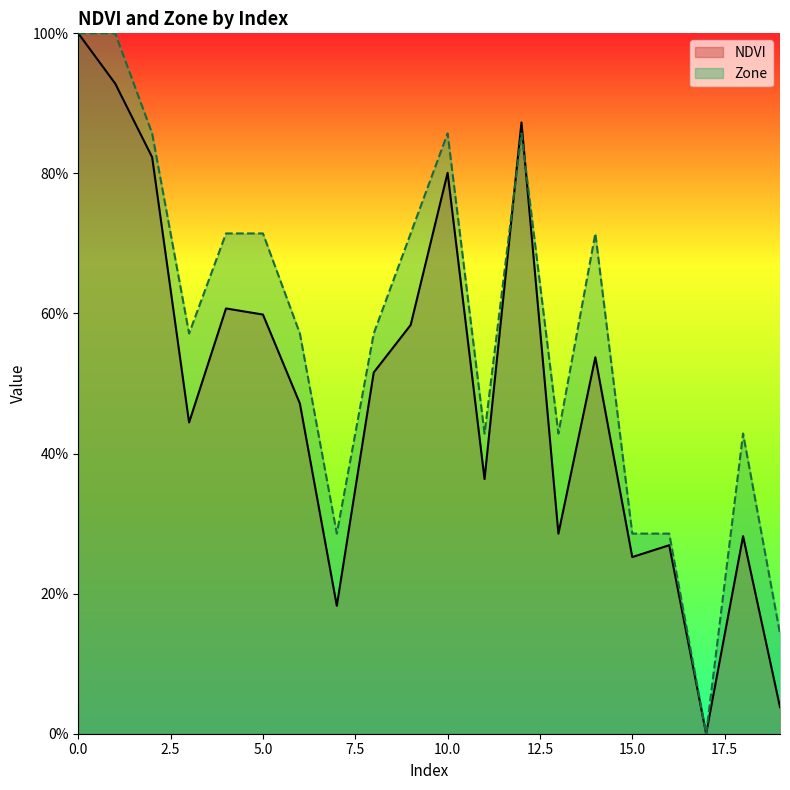

Does the chart have visible grid lines?

No